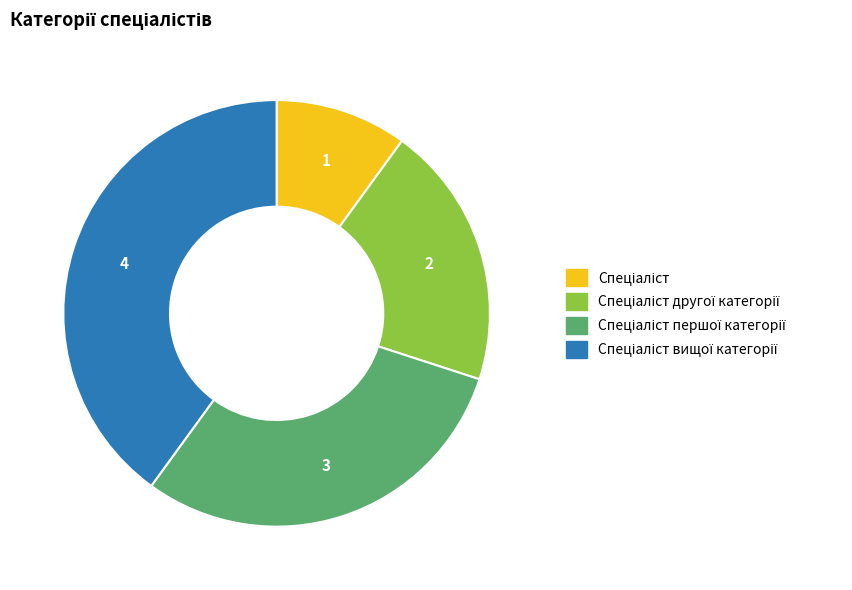

Is there a majority slice in this chart?

No